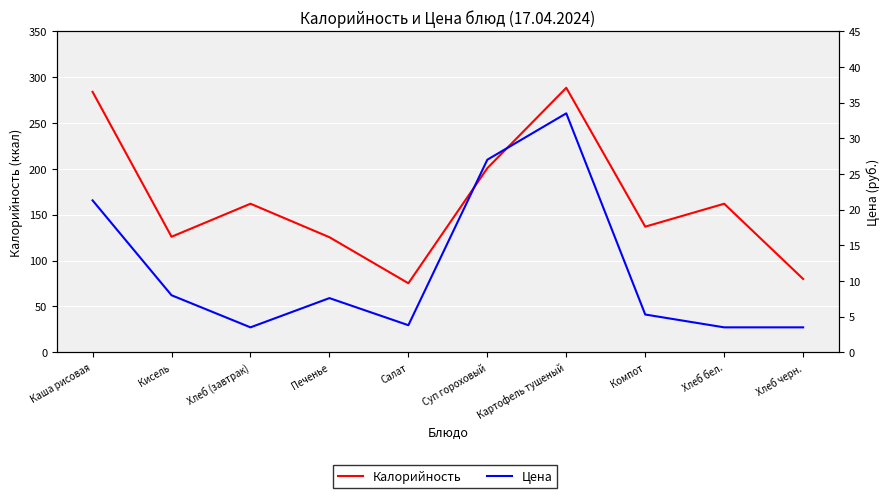

At which category is the sum across all series the highest?

Картофель тушеный